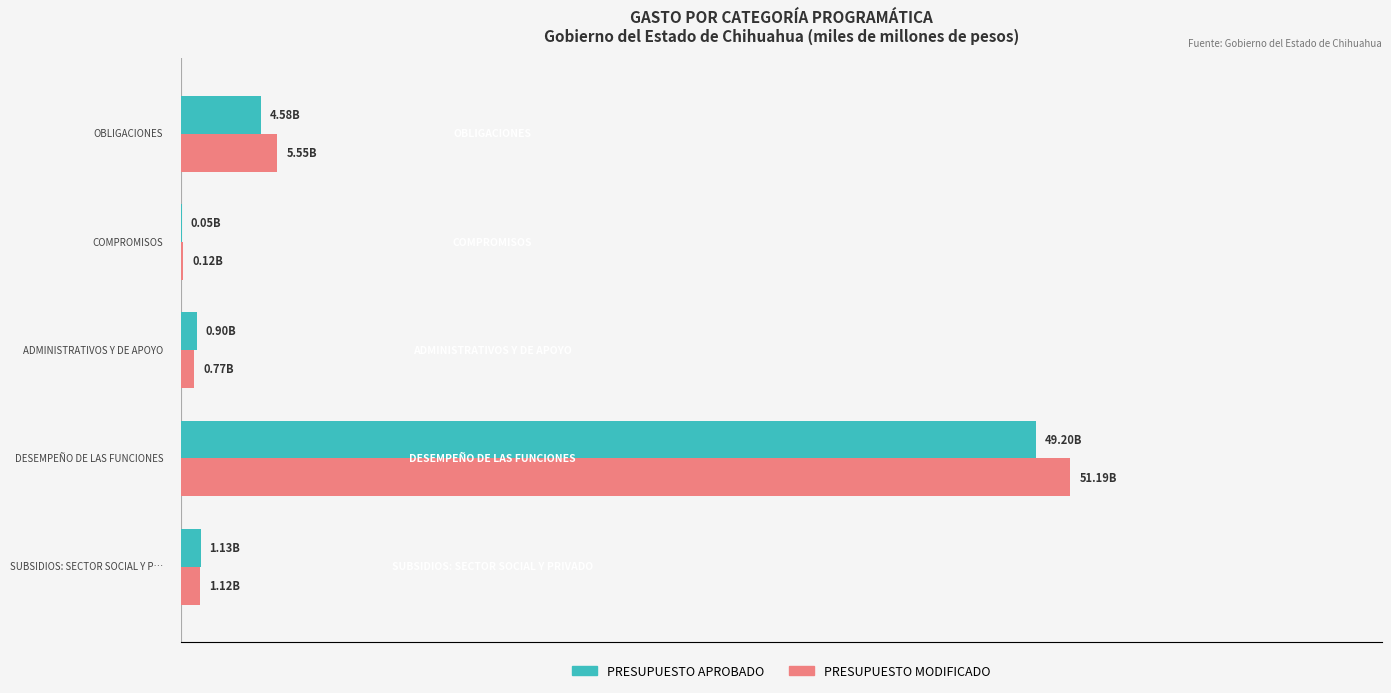

What are all the series names shown in the legend?

PRESUPUESTO APROBADO, PRESUPUESTO MODIFICADO